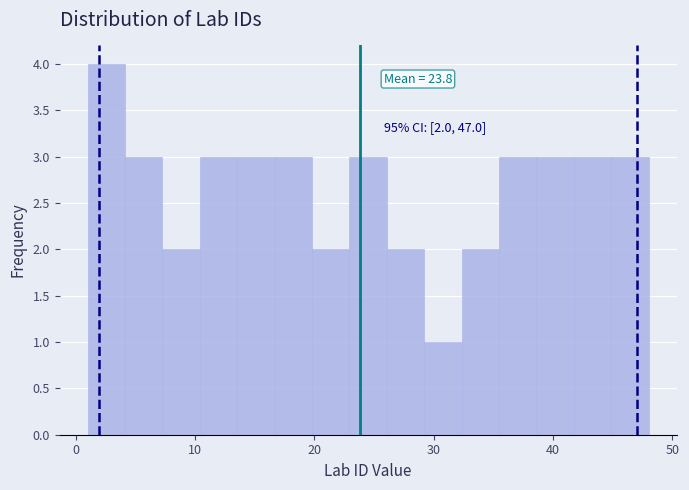

Read against the x-axis, roughly where is the centre of the tallest bar?

3